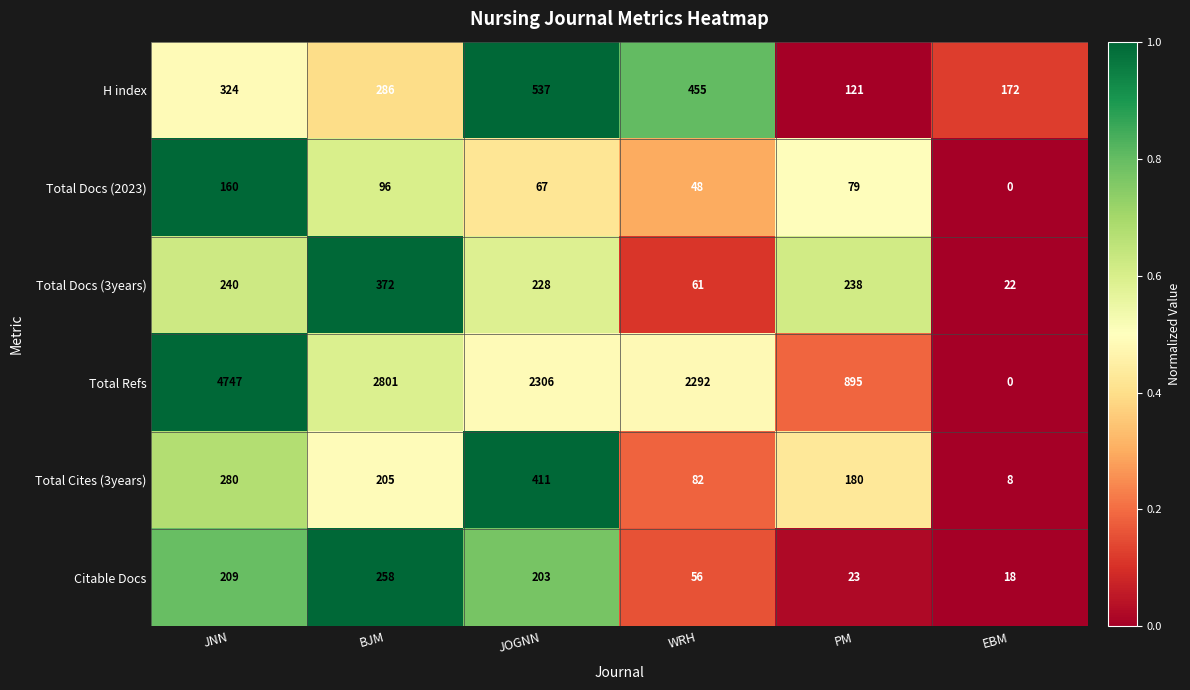

Which category has the highest value across all series?

JNN